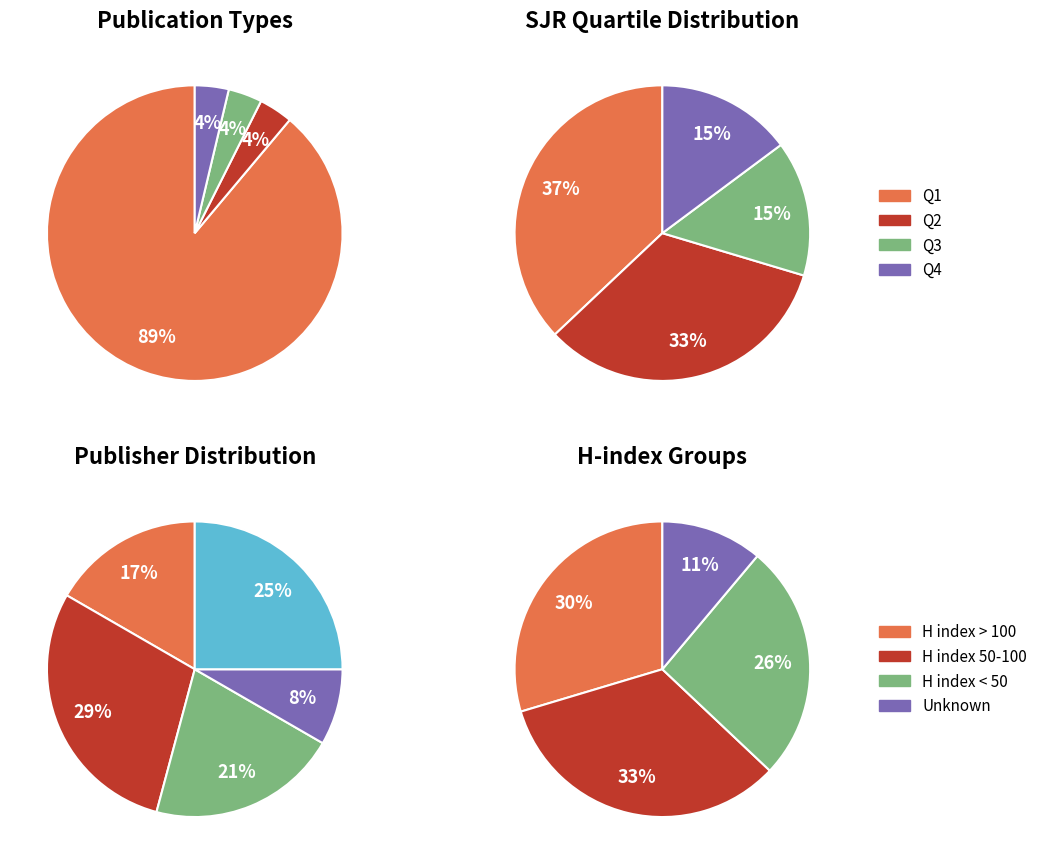

How many slices are in this pie chart?

4